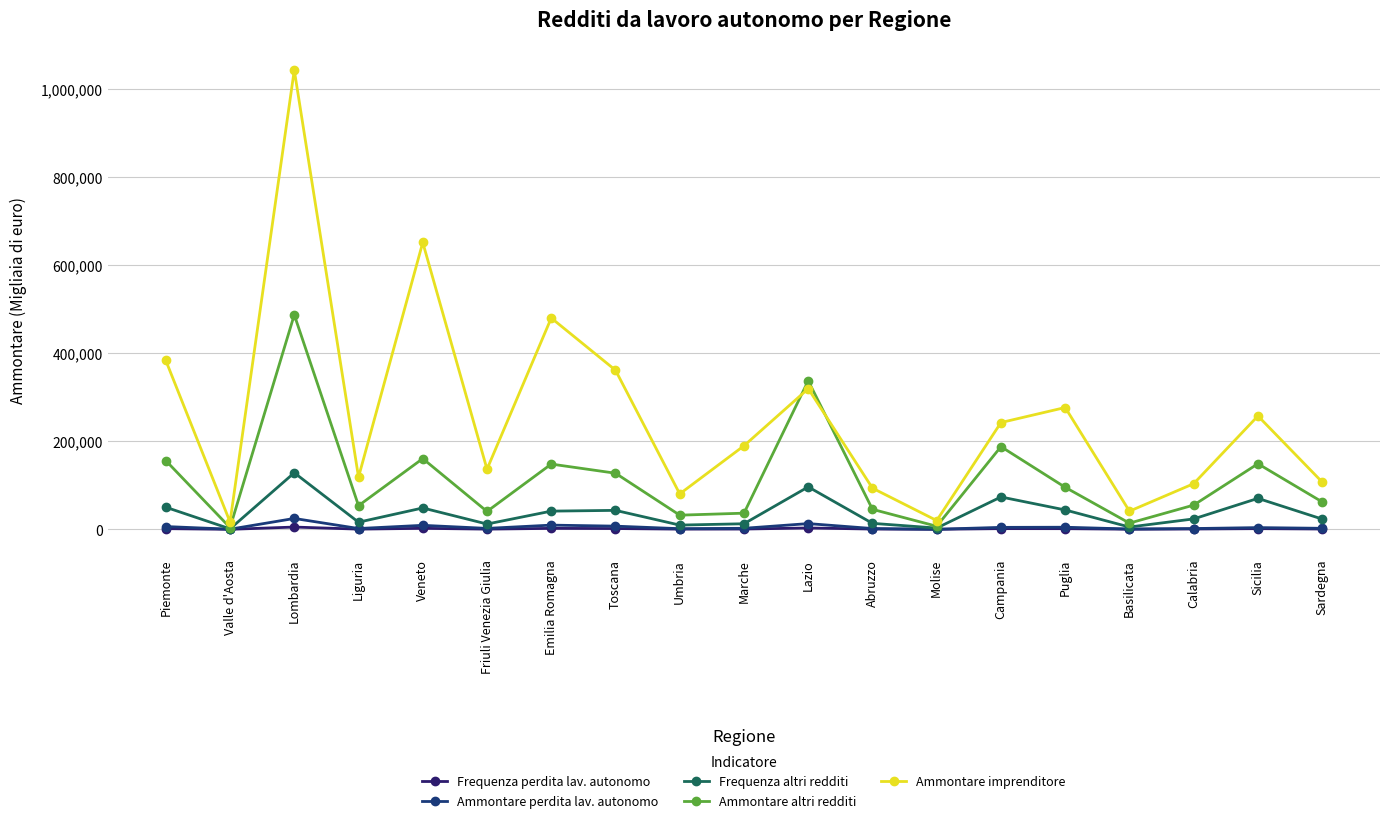

Reading left to right, extract all data points from this chart.

Frequenza perdita lav. autonomo: Piemonte=1671	Valle d'Aosta=111	Lombardia=5261	Liguria=556	Veneto=2364	Friuli Venezia Giulia=573	Emilia Romagna=2252	Toscana=1886	Umbria=567	Marche=751	Lazio=3146	Abruzzo=722	Molise=160	Campania=1707	Puglia=1594	Basilicata=363	Calabria=834	Sicilia=1641	Sardegna=808
Ammontare perdita lav. autonomo: Piemonte=6430	Valle d'Aosta=398	Lombardia=24820	Liguria=1926	Veneto=9194	Friuli Venezia Giulia=2252	Emilia Romagna=9655	Toscana=7330	Umbria=1546	Marche=2446	Lazio=13115	Abruzzo=1915	Molise=285	Campania=4562	Puglia=4868	Basilicata=823	Calabria=1867	Sicilia=4020	Sardegna=2417
Frequenza altri redditi: Piemonte=50295	Valle d'Aosta=1241	Lombardia=128559	Liguria=16282	Veneto=48652	Friuli Venezia Giulia=12115	Emilia Romagna=41442	Toscana=43179	Umbria=9722	Marche=12781	Lazio=96505	Abruzzo=13696	Molise=2982	Campania=73619	Puglia=44109	Basilicata=5329	Calabria=23777	Sicilia=70423	Sardegna=23384
Ammontare altri redditi: Piemonte=156243	Valle d'Aosta=3989	Lombardia=487392	Liguria=53850	Veneto=160787	Friuli Venezia Giulia=40741	Emilia Romagna=148330	Toscana=127547	Umbria=32271	Marche=36789	Lazio=337547	Abruzzo=45535	Molise=7095	Campania=187931	Puglia=95545	Basilicata=14150	Calabria=55138	Sicilia=149049	Sardegna=62391
Ammontare imprenditore: Piemonte=383680	Valle d'Aosta=16851	Lombardia=1043273	Liguria=118625	Veneto=651716	Friuli Venezia Giulia=136696	Emilia Romagna=480145	Toscana=361500	Umbria=80593	Marche=189870	Lazio=319609	Abruzzo=93602	Molise=20063	Campania=242645	Puglia=276814	Basilicata=41325	Calabria=103802	Sicilia=257644	Sardegna=107504